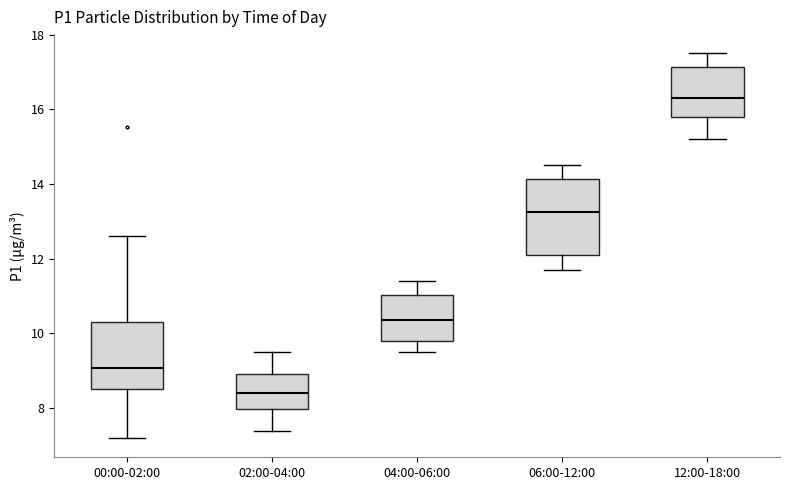

Where does the median line of the box for 06:00-12:00 sit on the y-axis? The values are not printed on the chart, so give them approximately, as read against the axis.

13.2